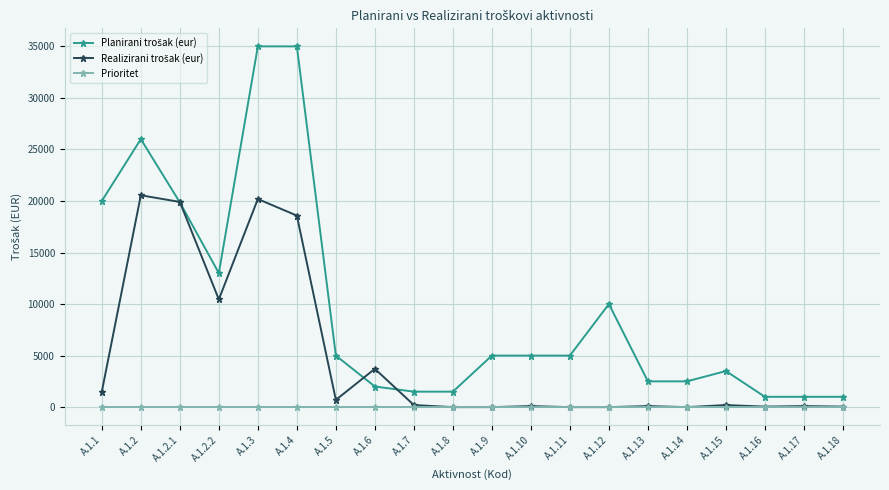

What is the label of the 4th point from the right?

A.1.15